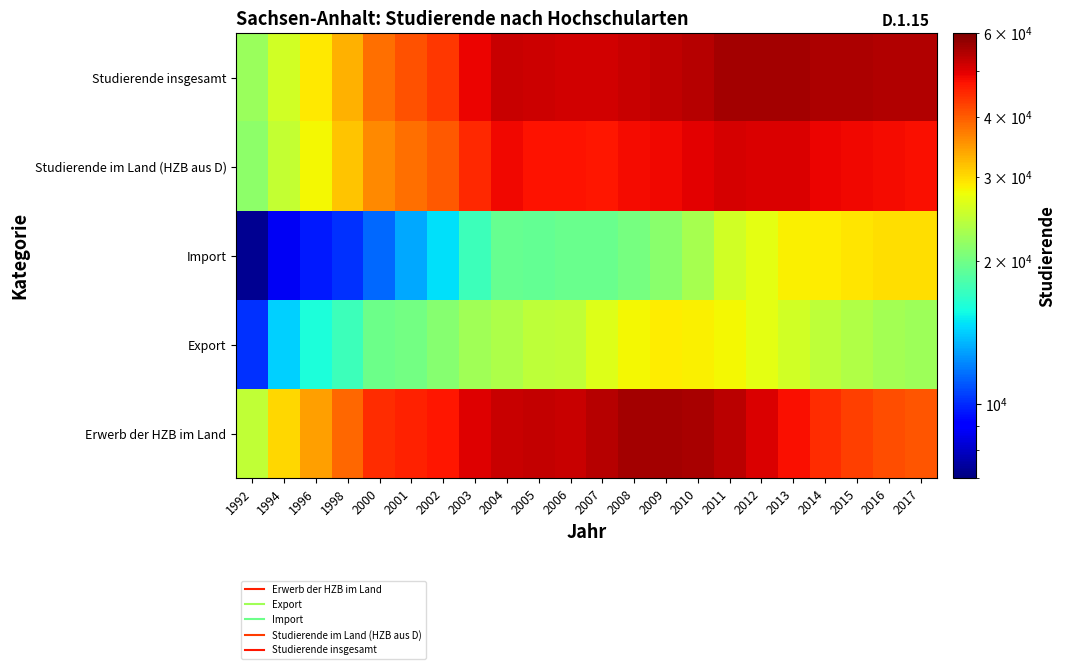

At 2005, list the series in order from smallest to largest.

Import, Export, Studierende im Land (HZB aus D), Studierende insgesamt, Erwerb der HZB im Land